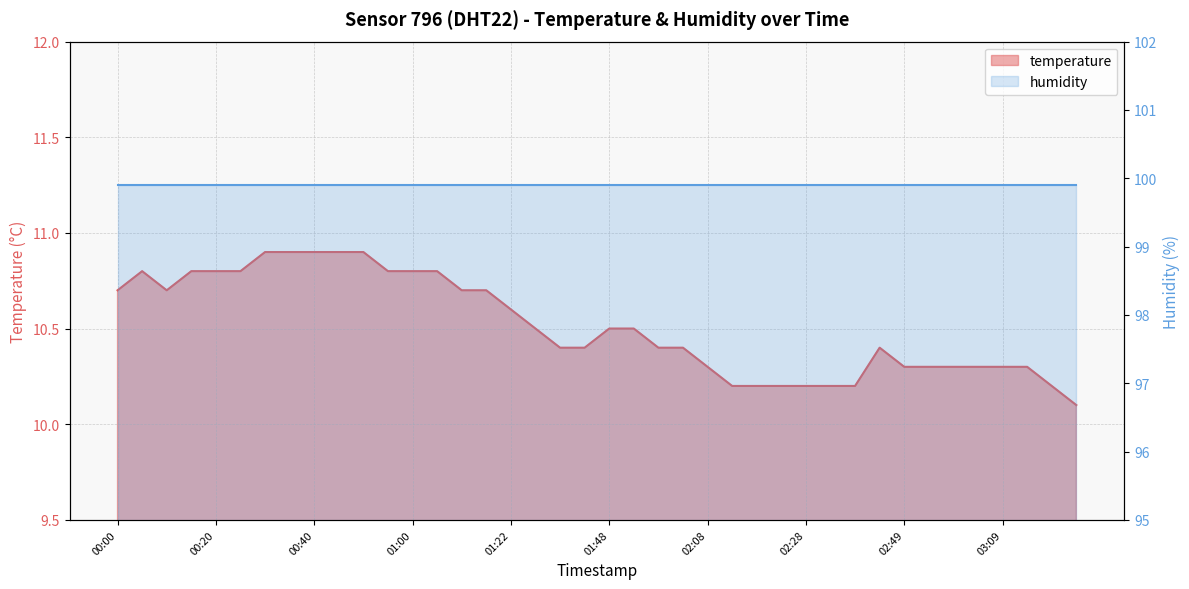

Read the value at 02:49.

10.3